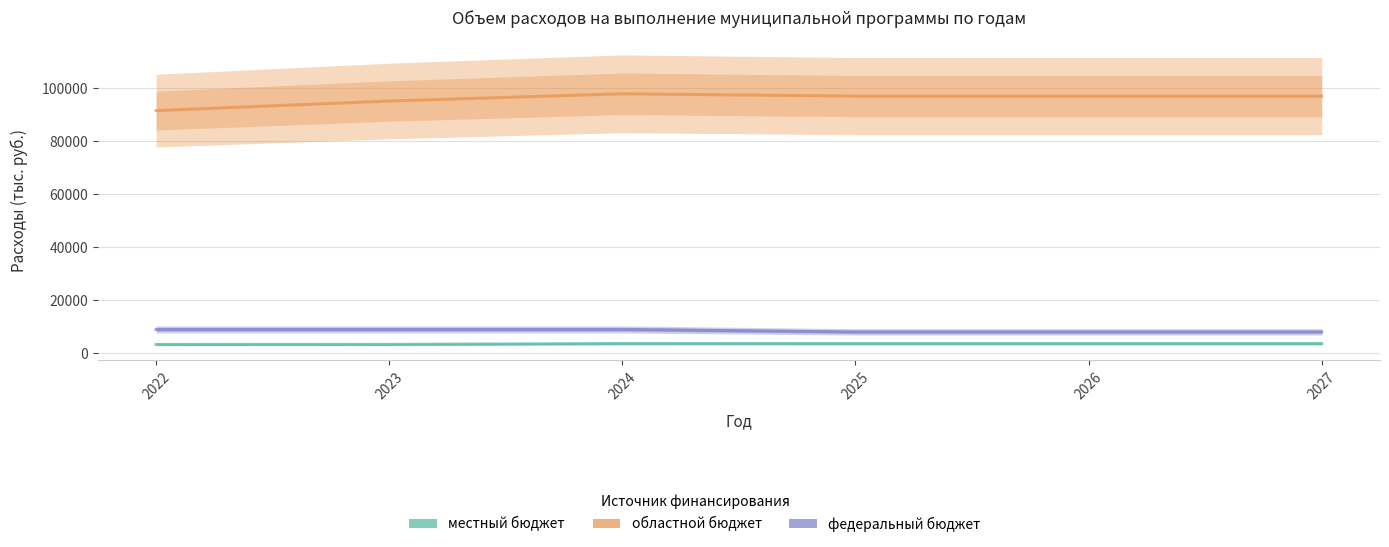

Which series has the largest range (max minus min)?

областной бюджет